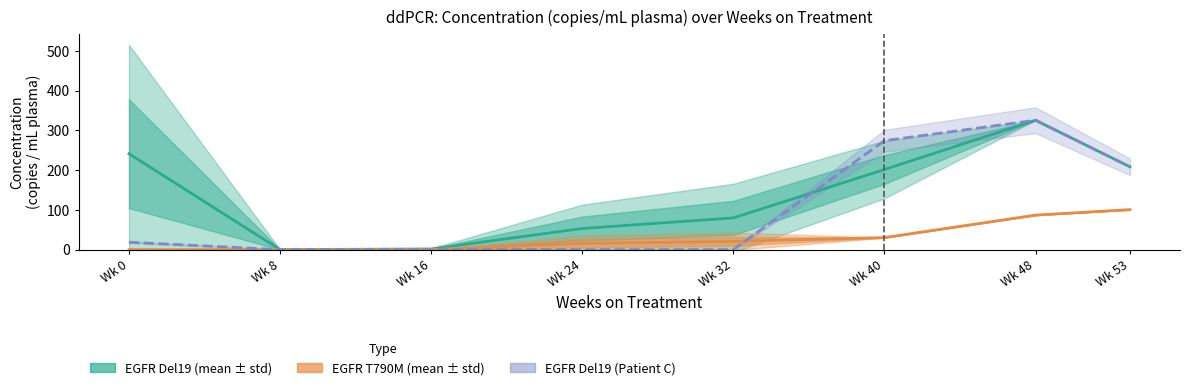

Which series changed the most between Wk 8 and Wk 32?

EGFR Del19 (mean ± std)